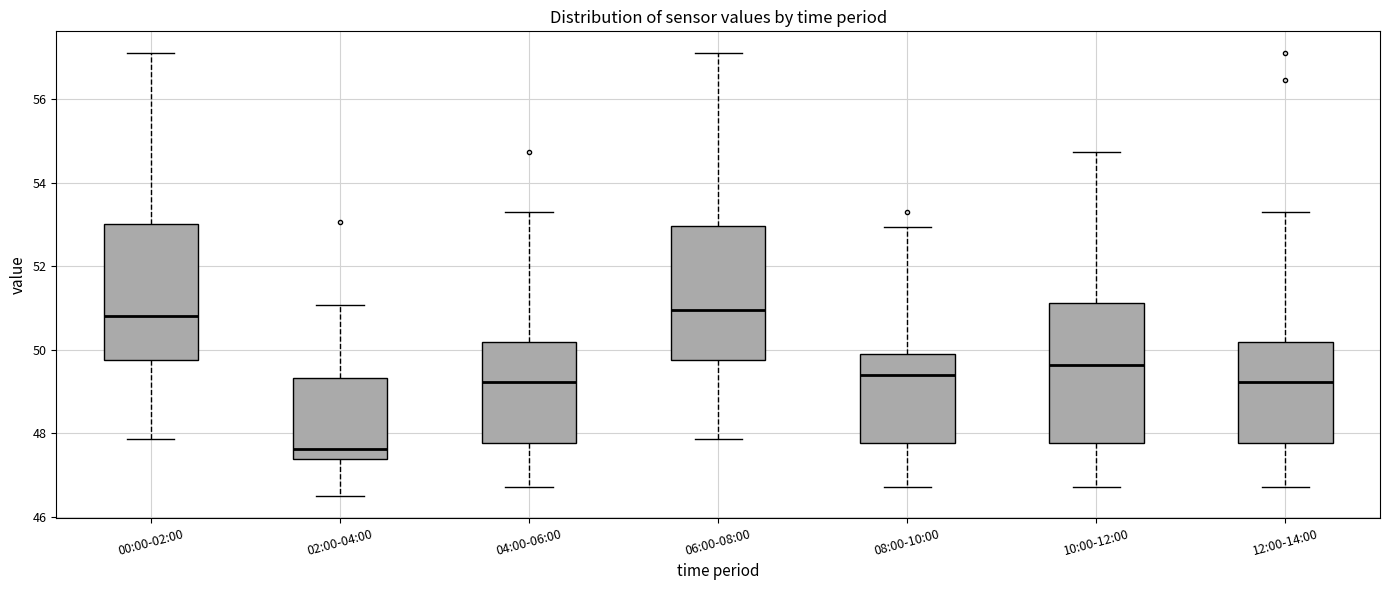

Reading left to right, transcribe this box plot: for each box, give where its median line is, the range the box spans, and where its two whiskers end, as read against the y-axis. The values are not printed on the chart, so give them approximately, as read against the axis.

00:00-02:00: median 50.8, box 49.8 to 53.0, whiskers 47.8 to 57.2
02:00-04:00: median 47.6, box 47.4 to 49.4, whiskers 46.6 to 51.0
04:00-06:00: median 49.2, box 47.8 to 50.2, whiskers 46.8 to 53.4
06:00-08:00: median 51.0, box 49.8 to 53.0, whiskers 47.8 to 57.2
08:00-10:00: median 49.4, box 47.8 to 49.8, whiskers 46.8 to 53.0
10:00-12:00: median 49.6, box 47.8 to 51.2, whiskers 46.8 to 54.8
12:00-14:00: median 49.2, box 47.8 to 50.2, whiskers 46.8 to 53.4